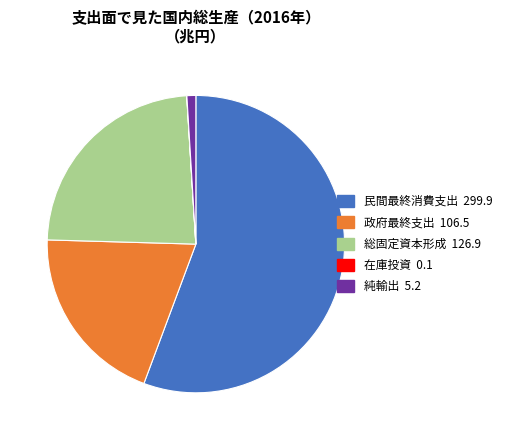

Approximately how many times larger is the value at 民間最終消費支出 compared to 政府最終支出?

2.8